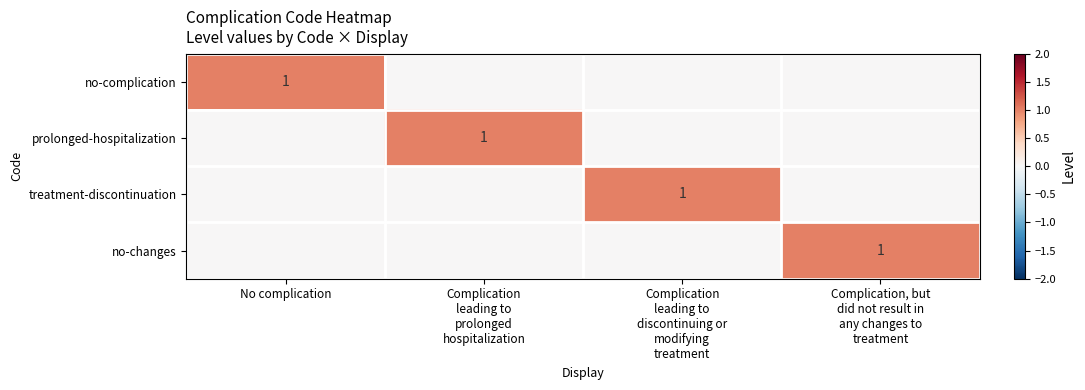

True or false: no-complication has a value of 0 at Complication leading to prolonged hospitalization.

False